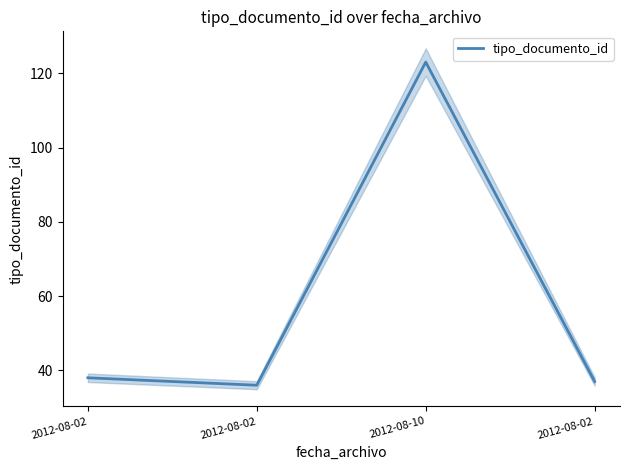

Between 2012-08-02 and 2012-08-02, which is larger?

2012-08-02